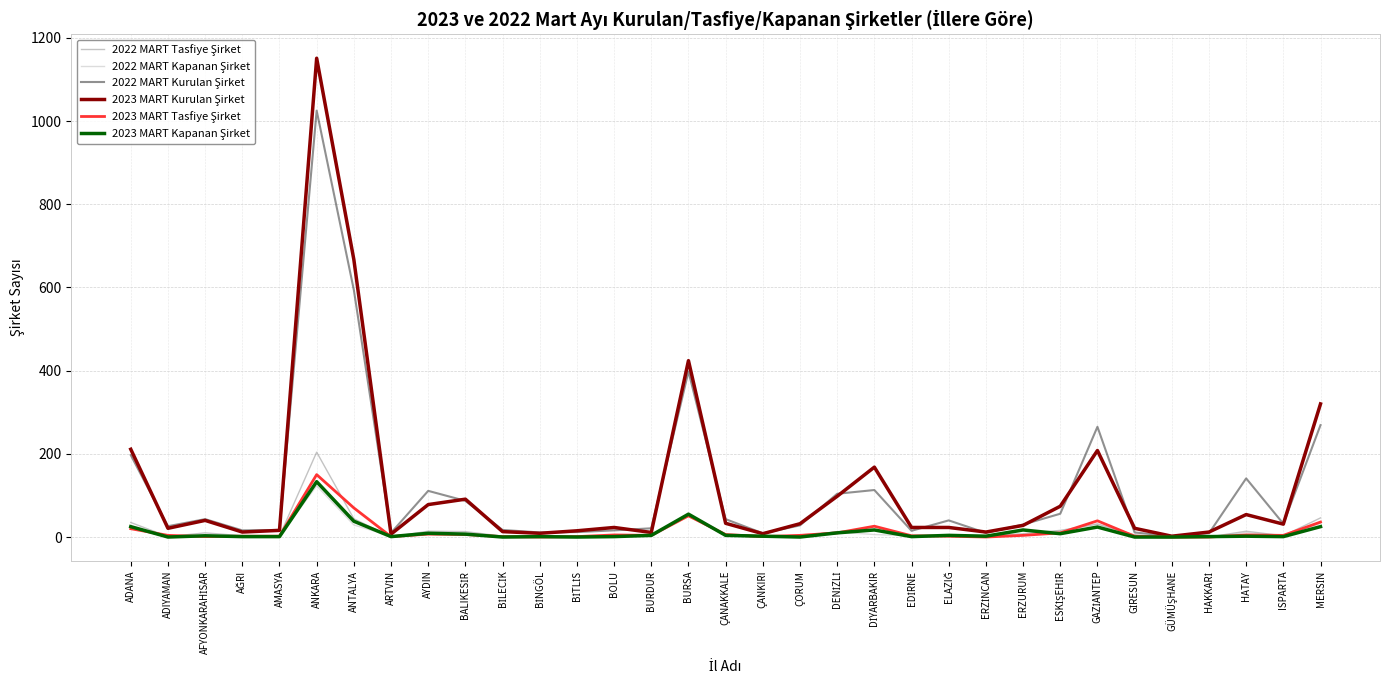

What position from the left is ERZURUM?

25